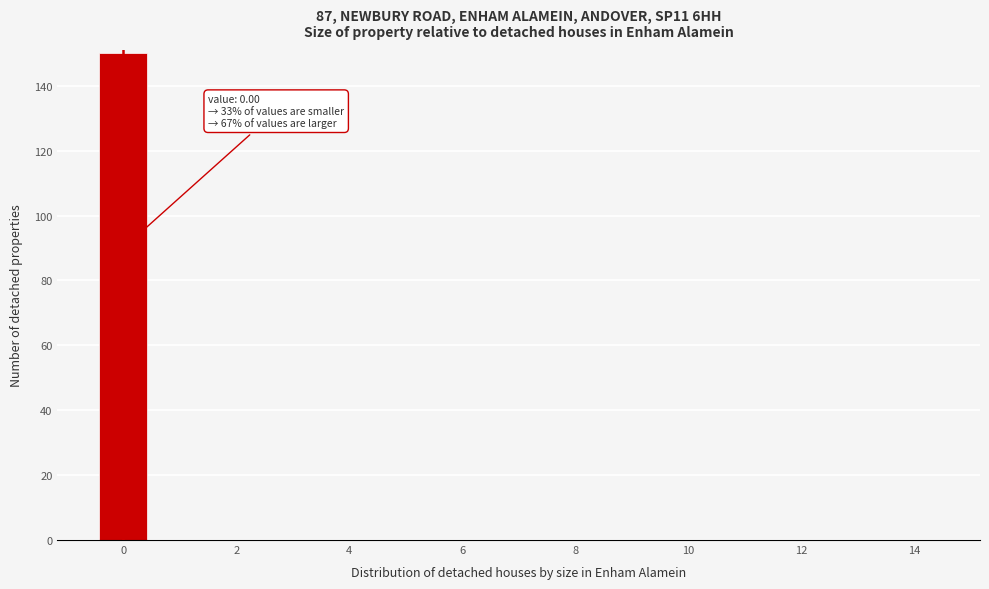

Which range on the x-axis has the tallest bar?

-0.5 to 0.5